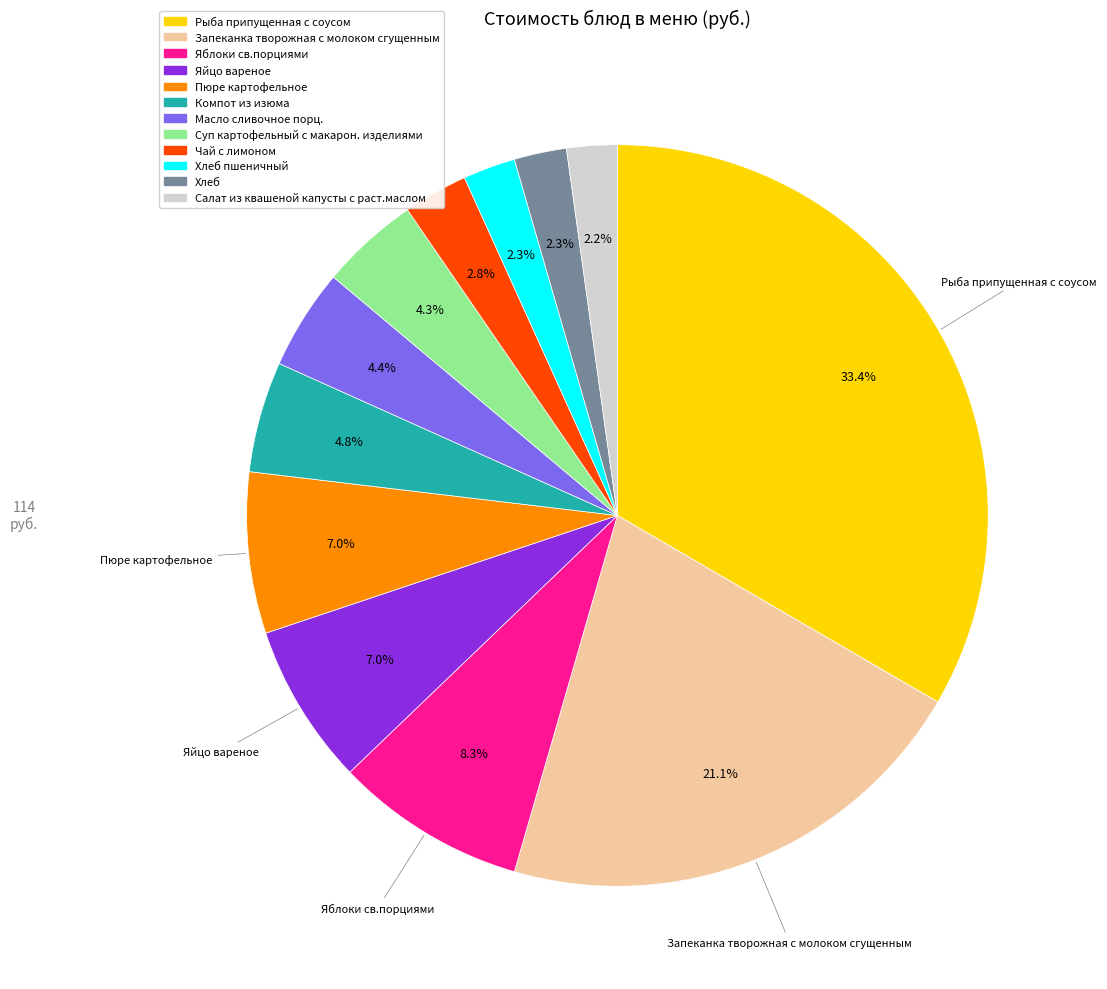

Does any single category account for the majority?

No